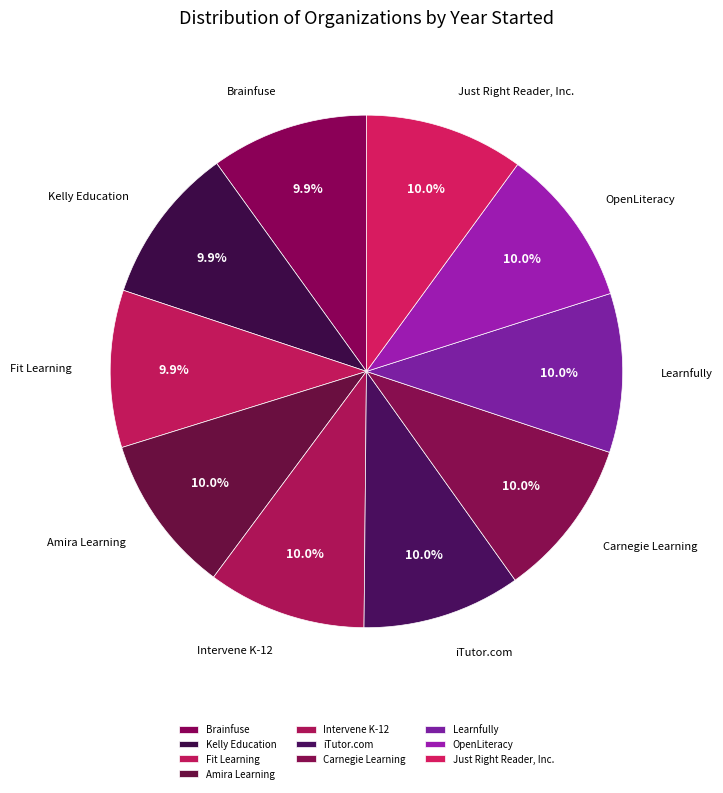

Is Intervene K-12 the majority of the pie?

No